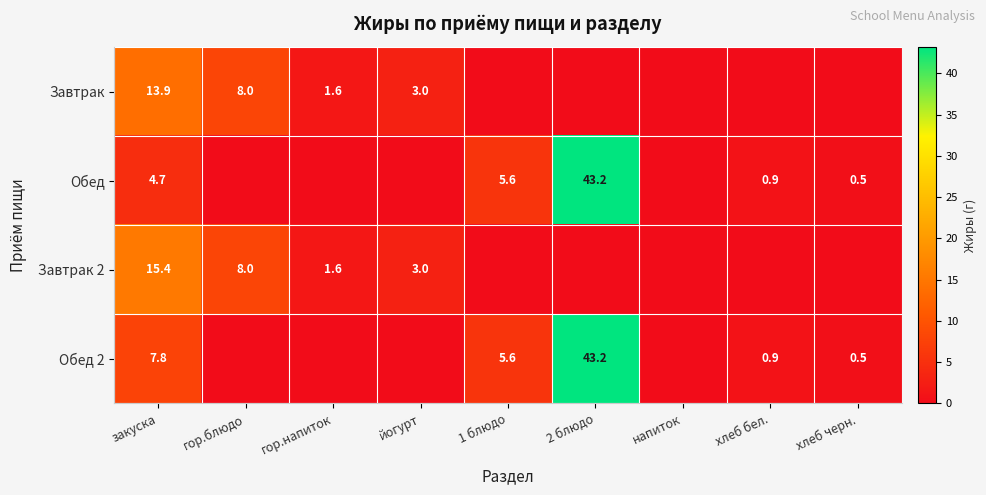

What is the sum of the Обед values at 2 блюдо and 1 блюдо?

48.8